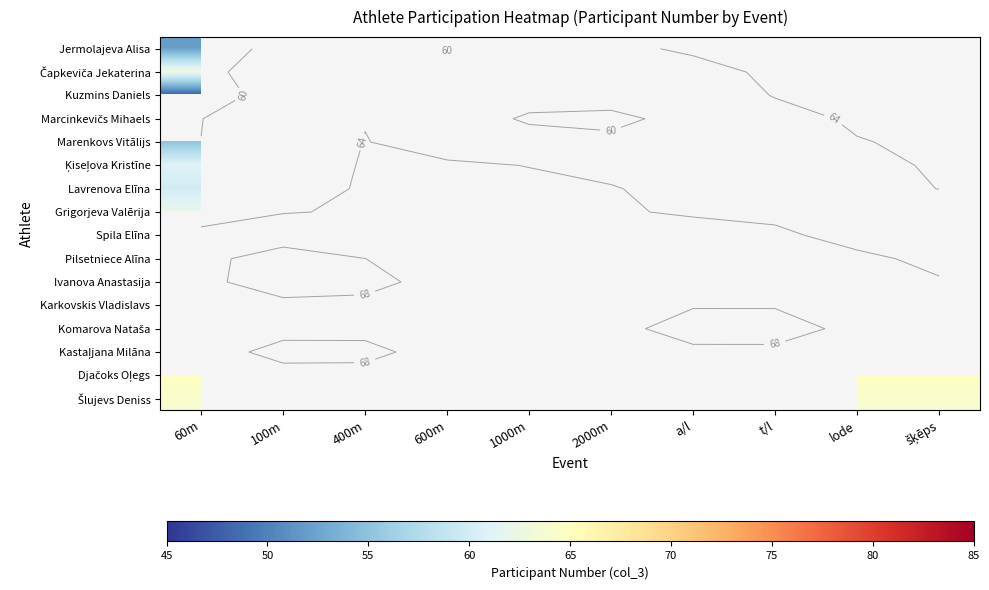

Rank the series by their maximum value, from highest to lowest.

Čapkeviča Jekaterina, Marcinkevičs Mihaels, Grigorjeva Valērija, Ķiseļova Kristīne, Marenkovs Vitālijs, Jermolajeva Alisa, Kuzmins Daniels, Spila Elīna, Pilsetniece Alīna, Ivanova Anastasija, Karkovskis Vladislavs, Komarova Nataša, Kastaļjana Milāna, Djačoks Oļegs, Šlujevs Deniss, Lavrenova Elīna